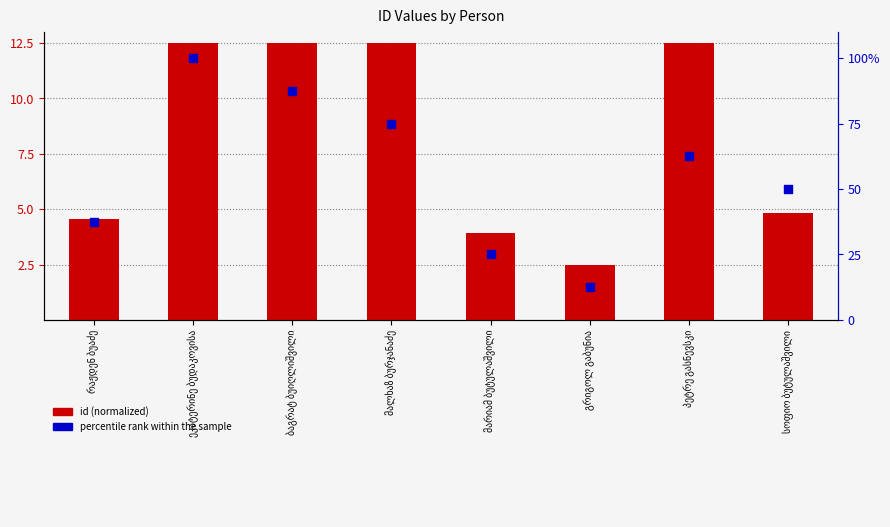

At which category is the sum across all series the highest?

ეკატერინე ბუდაკოვისა